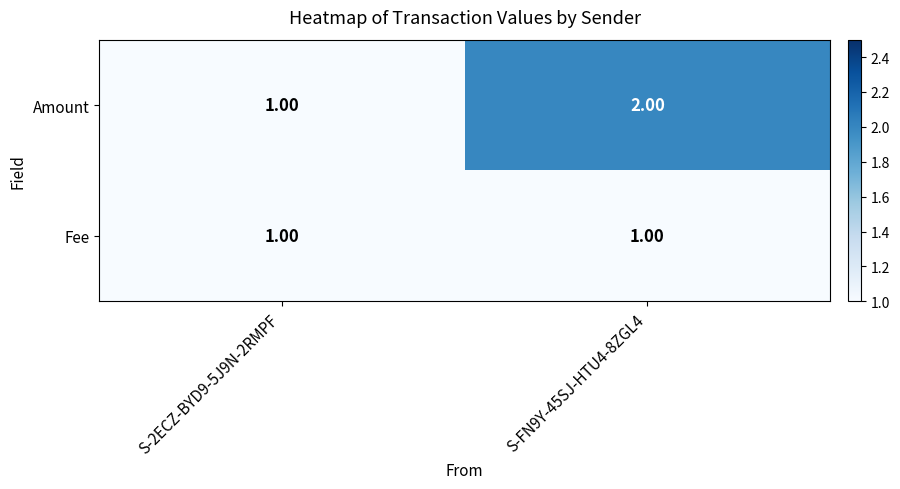

What is the total value across all series at S-FN9Y-45SJ-HTU4-8ZGL4?

3